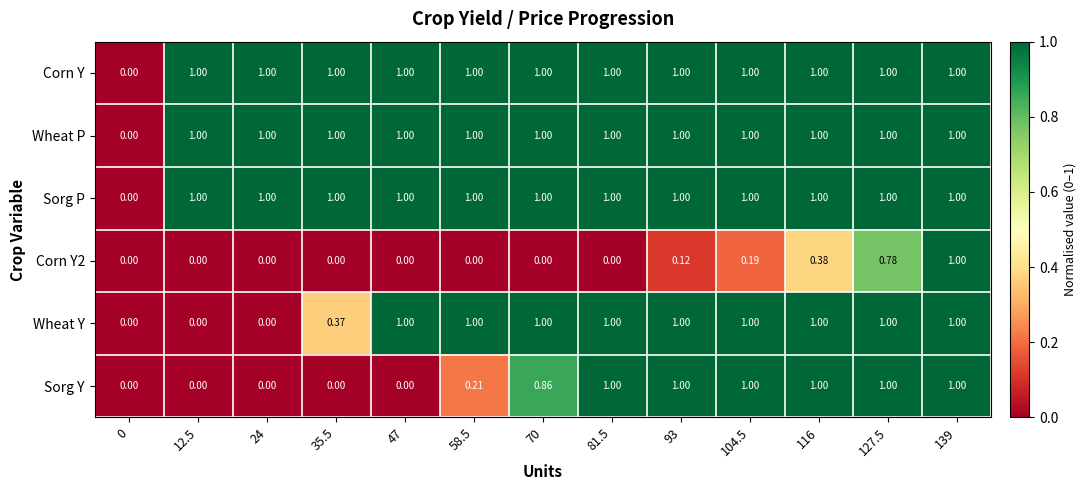

Is the value of Sorg Y at 58.5 greater than the value of Corn Y2 at 81.5?

Yes